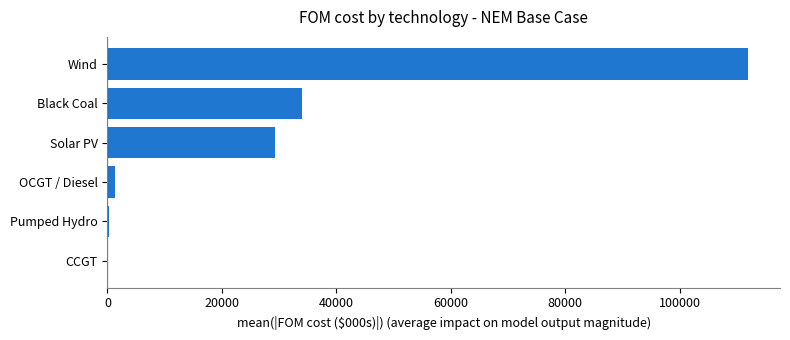

Which label corresponds to the largest value in the chart?

Wind